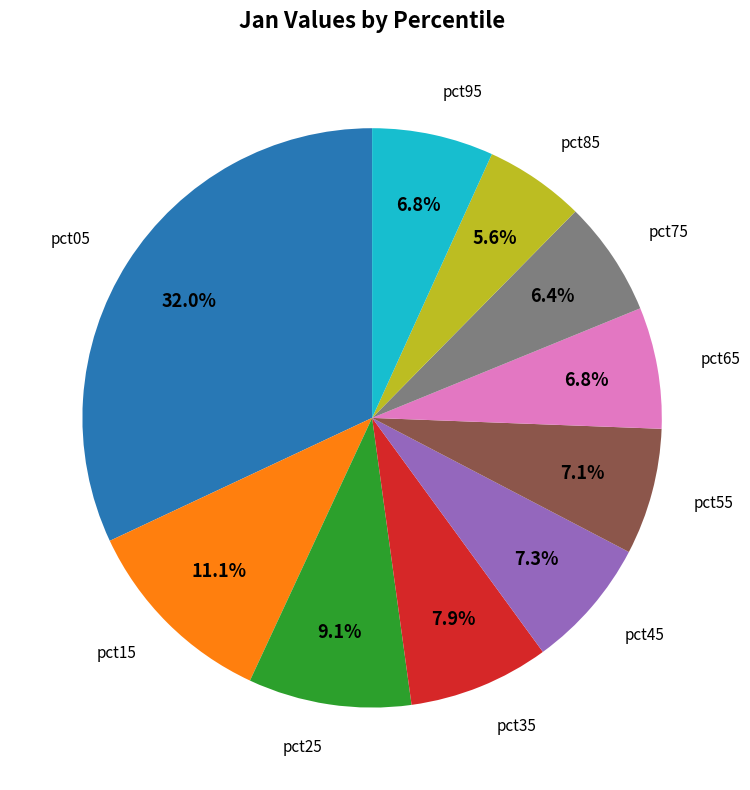

To the nearest percent, what is the average slice percentage?

10%